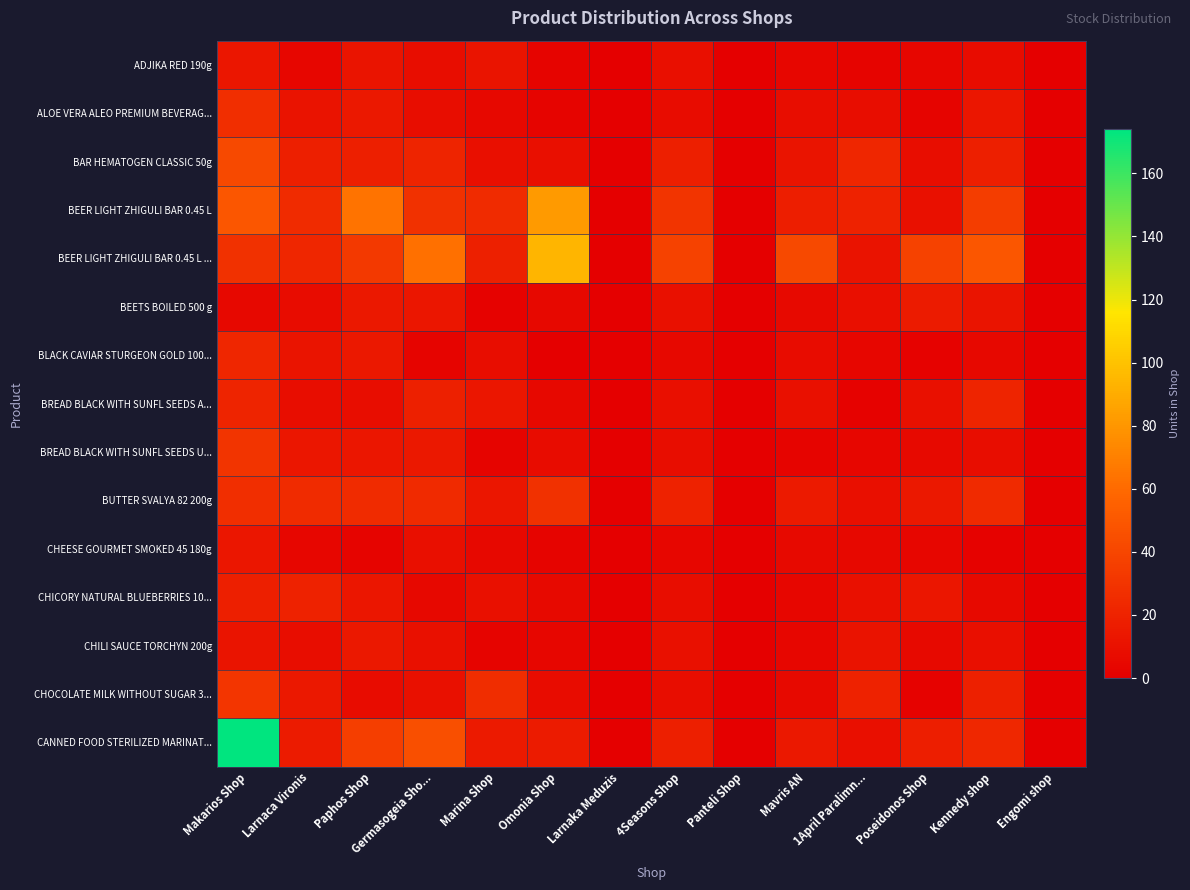

Reading left to right, list all the values displayed in this chart.

ADJIKA RED 190g: Makarios Shop=13	Larnaca Vironis=4	Paphos Shop=12	Germasogeia Sho...=8	Marina Shop=12	Omonia Shop=3	Larnaka Meduzis=0	4Seasons Shop=9	Panteli Shop=0	Mavris AN=4	1April Paralimn...=3	Poseidonos Shop=4	Kennedy shop=7	Engomi shop=0
ALOE VERA ALEO PREMIUM BEVERAG...: Makarios Shop=27	Larnaca Vironis=11	Paphos Shop=14	Germasogeia Sho...=8	Marina Shop=5	Omonia Shop=3	Larnaka Meduzis=0	4Seasons Shop=7	Panteli Shop=0	Mavris AN=8	1April Paralimn...=8	Poseidonos Shop=3	Kennedy shop=13	Engomi shop=0
BAR HEMATOGEN CLASSIC 50g: Makarios Shop=42	Larnaca Vironis=18	Paphos Shop=18	Germasogeia Sho...=21	Marina Shop=9	Omonia Shop=9	Larnaka Meduzis=0	4Seasons Shop=18	Panteli Shop=0	Mavris AN=12	1April Paralimn...=22	Poseidonos Shop=8	Kennedy shop=18	Engomi shop=0
BEER LIGHT ZHIGULI BAR 0.45 L: Makarios Shop=49	Larnaca Vironis=25	Paphos Shop=64	Germasogeia Sho...=28	Marina Shop=25	Omonia Shop=82	Larnaka Meduzis=0	4Seasons Shop=30	Panteli Shop=0	Mavris AN=17	1April Paralimn...=20	Poseidonos Shop=10	Kennedy shop=35	Engomi shop=0
BEER LIGHT ZHIGULI BAR 0.45 L ...: Makarios Shop=28	Larnaca Vironis=22	Paphos Shop=33	Germasogeia Sho...=63	Marina Shop=19	Omonia Shop=94	Larnaka Meduzis=0	4Seasons Shop=38	Panteli Shop=0	Mavris AN=42	1April Paralimn...=11	Poseidonos Shop=38	Kennedy shop=49	Engomi shop=0
BEETS BOILED 500 g: Makarios Shop=5	Larnaca Vironis=7	Paphos Shop=14	Germasogeia Sho...=13	Marina Shop=2	Omonia Shop=5	Larnaka Meduzis=0	4Seasons Shop=10	Panteli Shop=0	Mavris AN=6	1April Paralimn...=9	Poseidonos Shop=16	Kennedy shop=12	Engomi shop=0
BLACK CAVIAR STURGEON GOLD 100...: Makarios Shop=22	Larnaca Vironis=12	Paphos Shop=14	Germasogeia Sho...=3	Marina Shop=8	Omonia Shop=0	Larnaka Meduzis=0	4Seasons Shop=5	Panteli Shop=0	Mavris AN=7	1April Paralimn...=4	Poseidonos Shop=2	Kennedy shop=5	Engomi shop=0
BREAD BLACK WITH SUNFL SEEDS A...: Makarios Shop=21	Larnaca Vironis=8	Paphos Shop=8	Germasogeia Sho...=19	Marina Shop=13	Omonia Shop=5	Larnaka Meduzis=0	4Seasons Shop=9	Panteli Shop=0	Mavris AN=10	1April Paralimn...=2	Poseidonos Shop=10	Kennedy shop=21	Engomi shop=0
BREAD BLACK WITH SUNFL SEEDS U...: Makarios Shop=30	Larnaca Vironis=13	Paphos Shop=13	Germasogeia Sho...=14	Marina Shop=3	Omonia Shop=7	Larnaka Meduzis=0	4Seasons Shop=8	Panteli Shop=0	Mavris AN=3	1April Paralimn...=4	Poseidonos Shop=6	Kennedy shop=8	Engomi shop=0
BUTTER SVALYA 82 200g: Makarios Shop=27	Larnaca Vironis=25	Paphos Shop=25	Germasogeia Sho...=24	Marina Shop=13	Omonia Shop=28	Larnaka Meduzis=0	4Seasons Shop=20	Panteli Shop=0	Mavris AN=15	1April Paralimn...=9	Poseidonos Shop=14	Kennedy shop=24	Engomi shop=0
CHEESE GOURMET SMOKED 45 180g: Makarios Shop=13	Larnaca Vironis=4	Paphos Shop=3	Germasogeia Sho...=9	Marina Shop=5	Omonia Shop=3	Larnaka Meduzis=0	4Seasons Shop=4	Panteli Shop=0	Mavris AN=6	1April Paralimn...=5	Poseidonos Shop=4	Kennedy shop=2	Engomi shop=0
CHICORY NATURAL BLUEBERRIES 10...: Makarios Shop=18	Larnaca Vironis=20	Paphos Shop=13	Germasogeia Sho...=5	Marina Shop=10	Omonia Shop=6	Larnaka Meduzis=0	4Seasons Shop=8	Panteli Shop=0	Mavris AN=4	1April Paralimn...=10	Poseidonos Shop=13	Kennedy shop=6	Engomi shop=0
CHILI SAUCE TORCHYN 200g: Makarios Shop=12	Larnaca Vironis=8	Paphos Shop=14	Germasogeia Sho...=10	Marina Shop=3	Omonia Shop=4	Larnaka Meduzis=0	4Seasons Shop=10	Panteli Shop=0	Mavris AN=4	1April Paralimn...=11	Poseidonos Shop=6	Kennedy shop=9	Engomi shop=0
CHOCOLATE MILK WITHOUT SUGAR 3...: Makarios Shop=31	Larnaca Vironis=14	Paphos Shop=7	Germasogeia Sho...=10	Marina Shop=26	Omonia Shop=7	Larnaka Meduzis=0	4Seasons Shop=8	Panteli Shop=0	Mavris AN=6	1April Paralimn...=20	Poseidonos Shop=2	Kennedy shop=19	Engomi shop=0
CANNED FOOD STERILIZED MARINAT...: Makarios Shop=174	Larnaca Vironis=16	Paphos Shop=36	Germasogeia Sho...=45	Marina Shop=15	Omonia Shop=16	Larnaka Meduzis=0	4Seasons Shop=18	Panteli Shop=0	Mavris AN=14	1April Paralimn...=9	Poseidonos Shop=17	Kennedy shop=23	Engomi shop=0